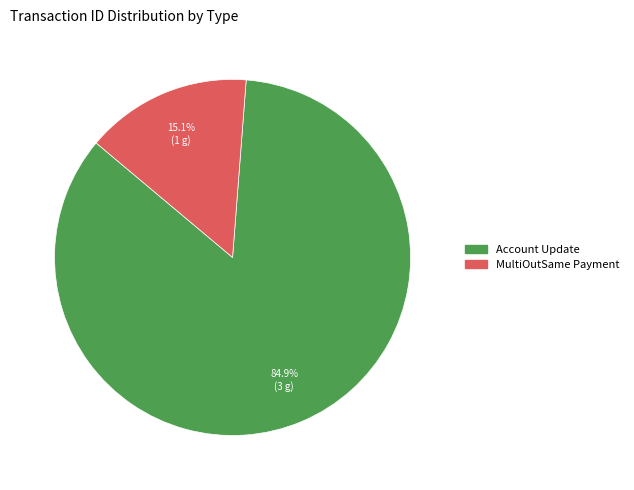

Which has a higher value, MultiOutSame Payment or Account Update?

Account Update